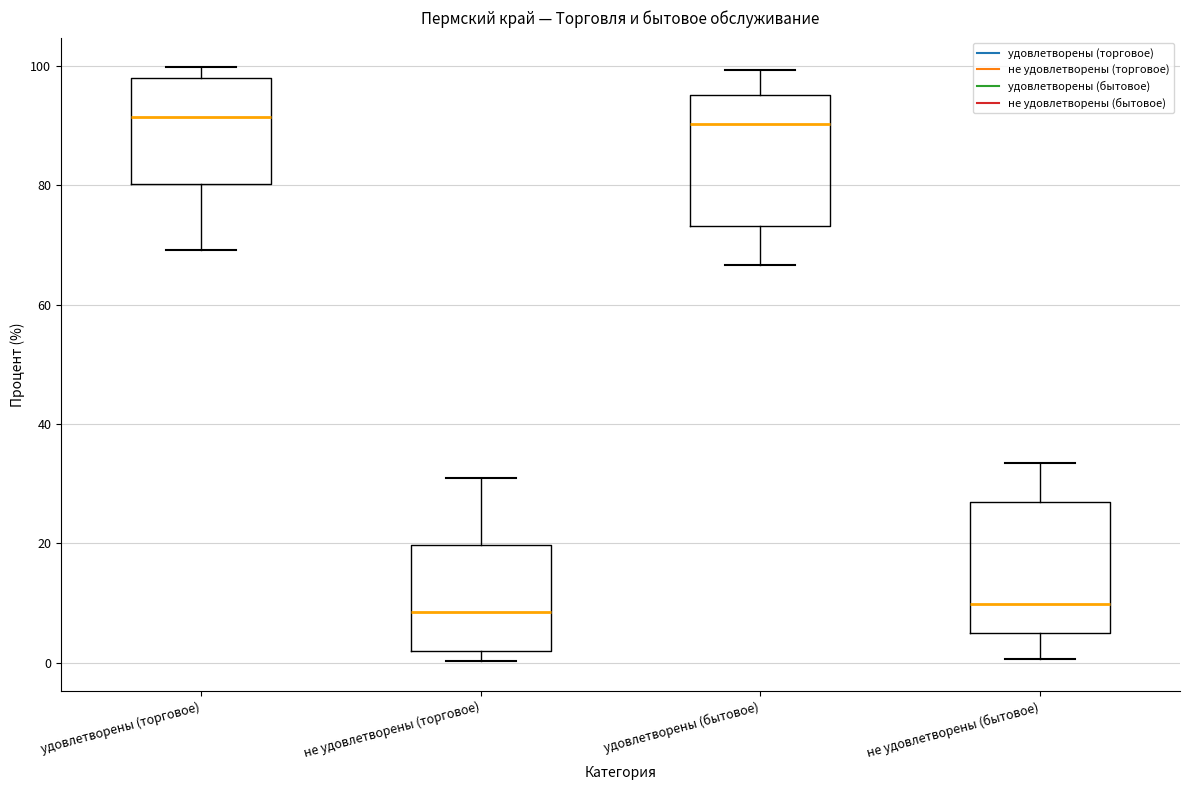

Where does the upper whisker of the box for удовлетворены (бытовое) end on the y-axis? The values are not printed on the chart, so give them approximately, as read against the axis.

100